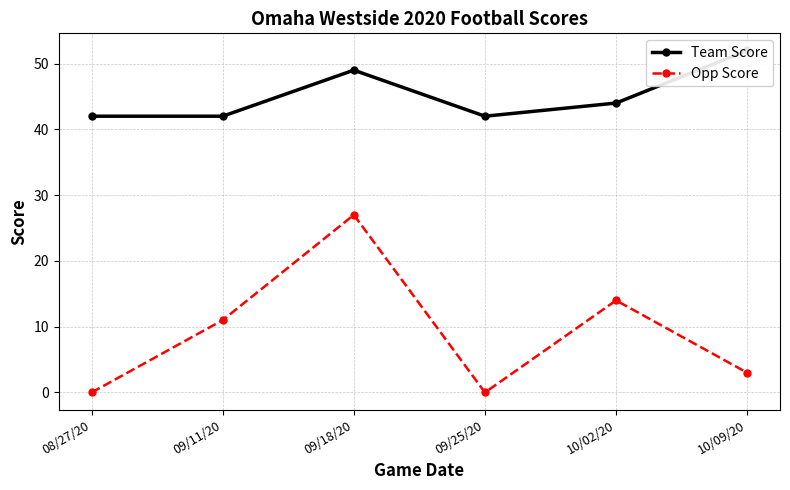

What is the label of the 3rd point from the left?

09/18/20